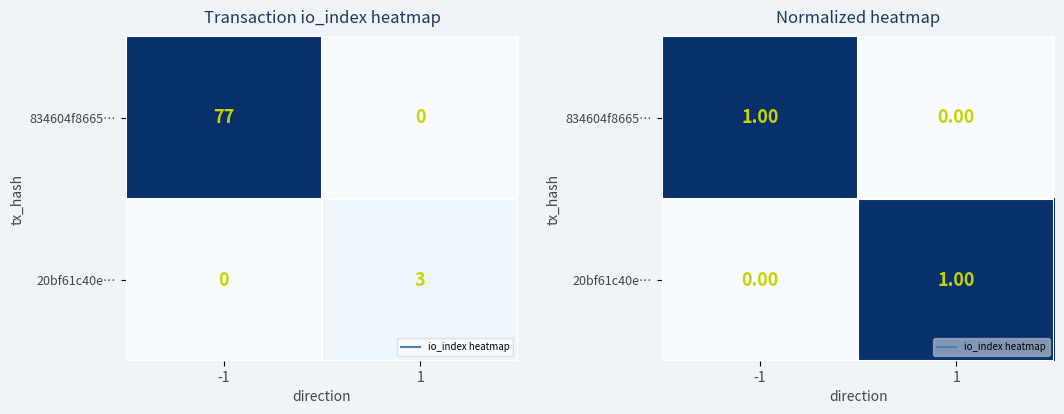

How many categories are shown in the chart?

2